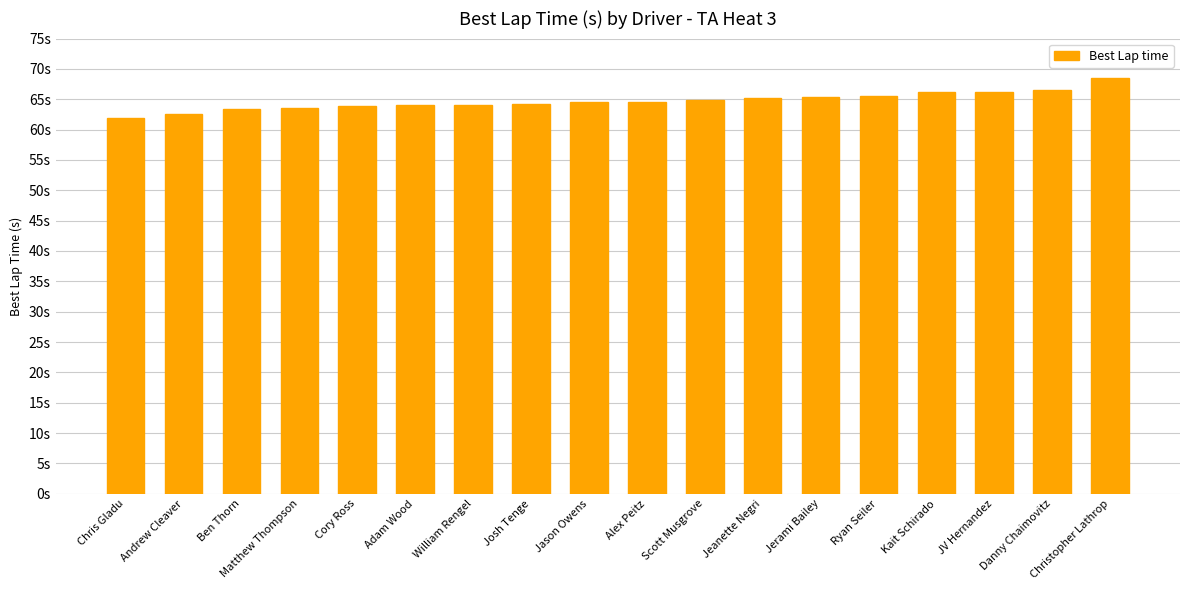

What is the ratio of the value at William Rengel to the value at Danny Chaimovitz?

1.0